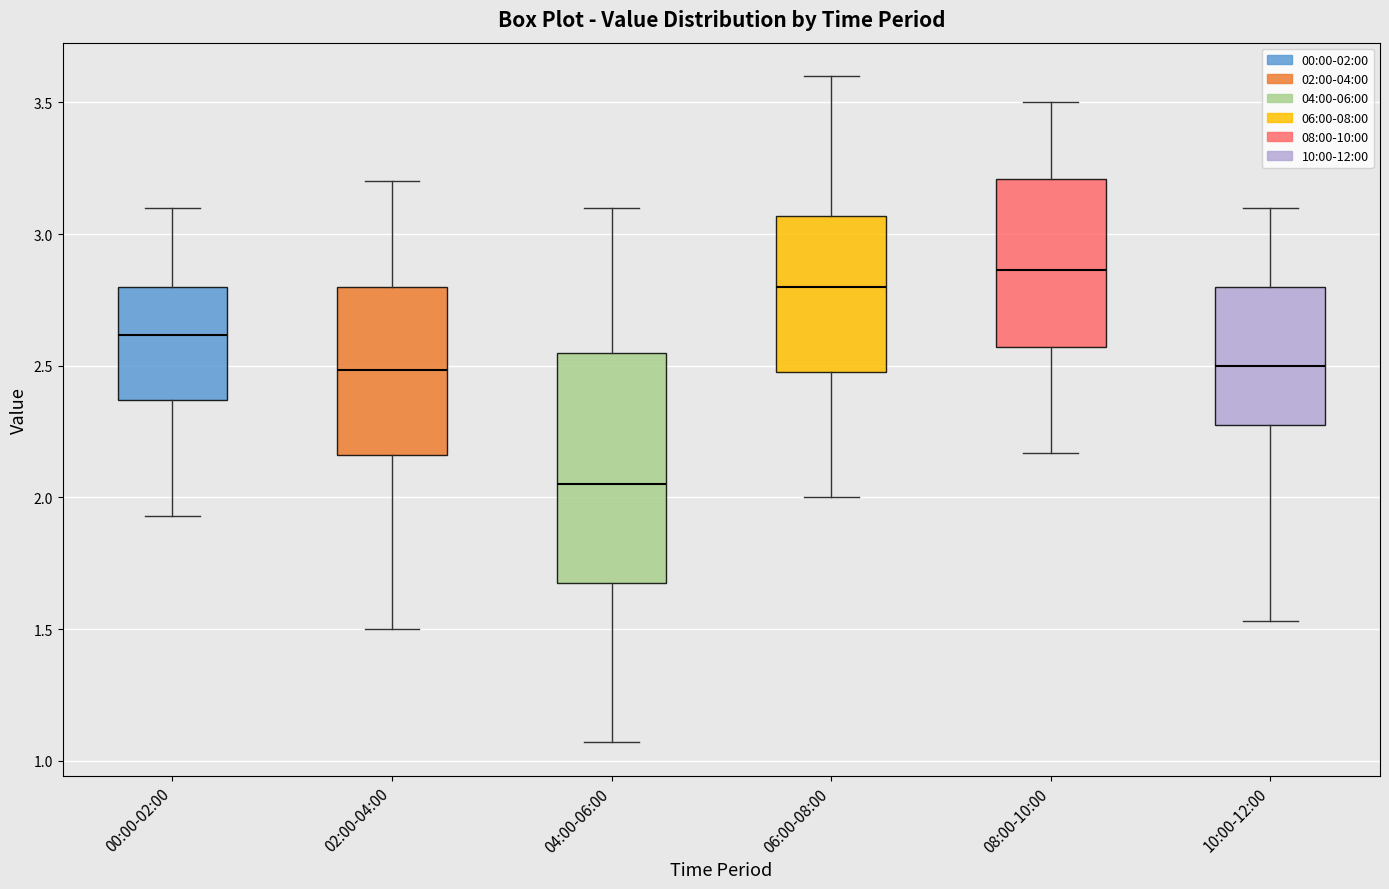

Reading left to right, transcribe this box plot: for each box, give where its median line is, the range the box spans, and where its two whiskers end, as read against the y-axis. The values are not printed on the chart, so give them approximately, as read against the axis.

00:00-02:00: median 2.60, box 2.35 to 2.80, whiskers 1.95 to 3.10
02:00-04:00: median 2.50, box 2.15 to 2.80, whiskers 1.50 to 3.20
04:00-06:00: median 2.05, box 1.70 to 2.55, whiskers 1.05 to 3.10
06:00-08:00: median 2.80, box 2.50 to 3.05, whiskers 2.00 to 3.60
08:00-10:00: median 2.85, box 2.55 to 3.20, whiskers 2.15 to 3.50
10:00-12:00: median 2.50, box 2.30 to 2.80, whiskers 1.55 to 3.10